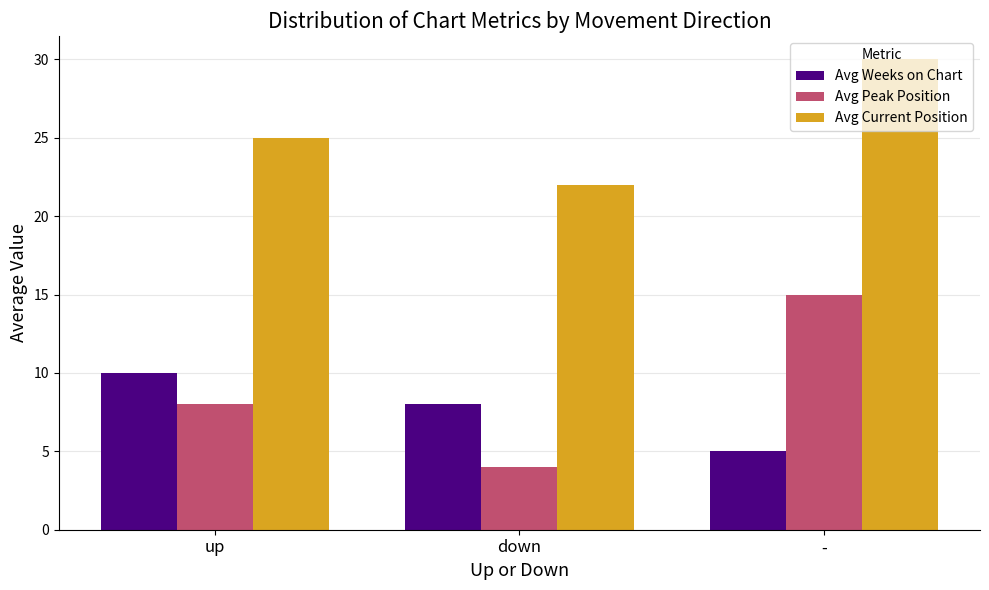

What is the sum of all Avg Weeks on Chart values?

23